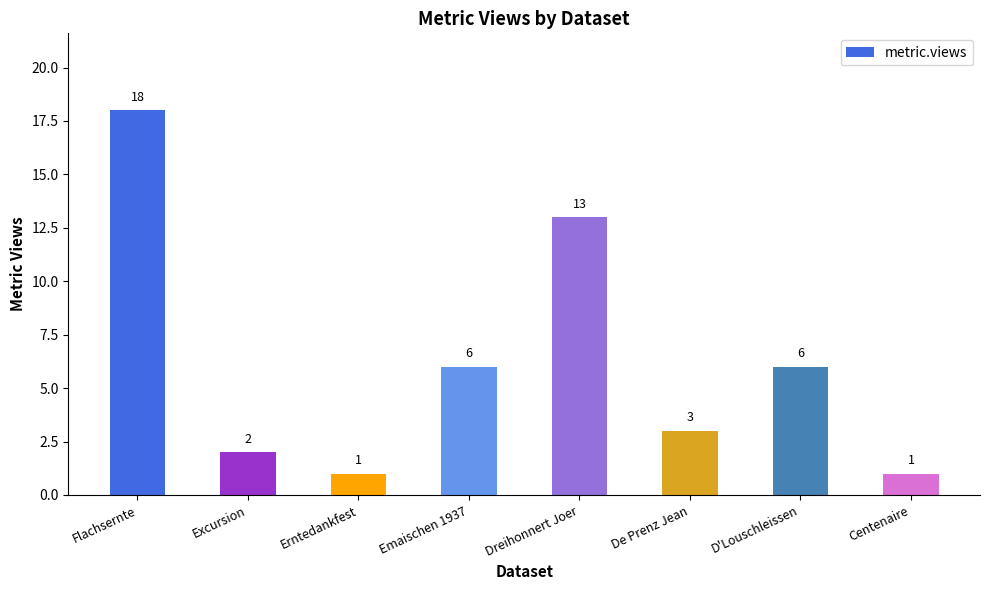

Does the chart contain any negative values?

No